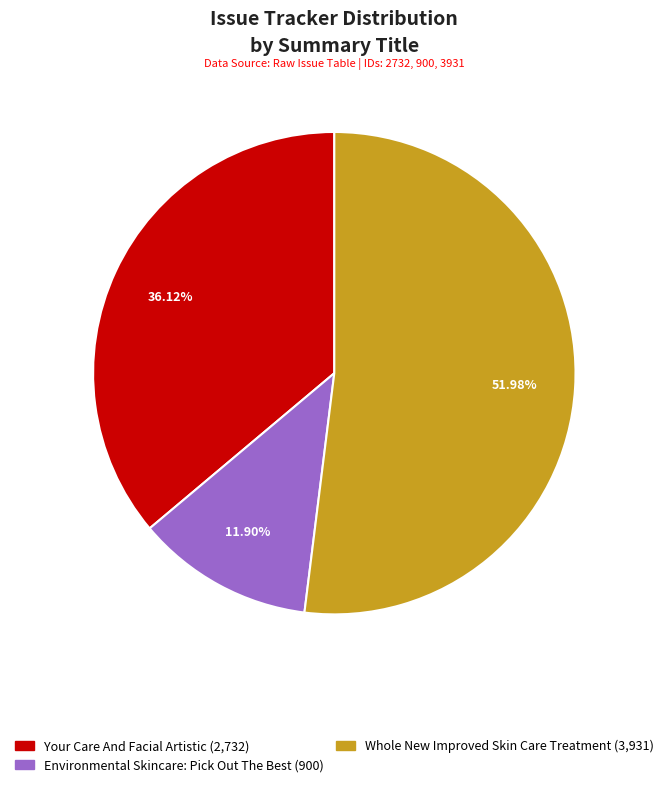

Which slice is the largest?

Whole New Improved Skin Care Treatment